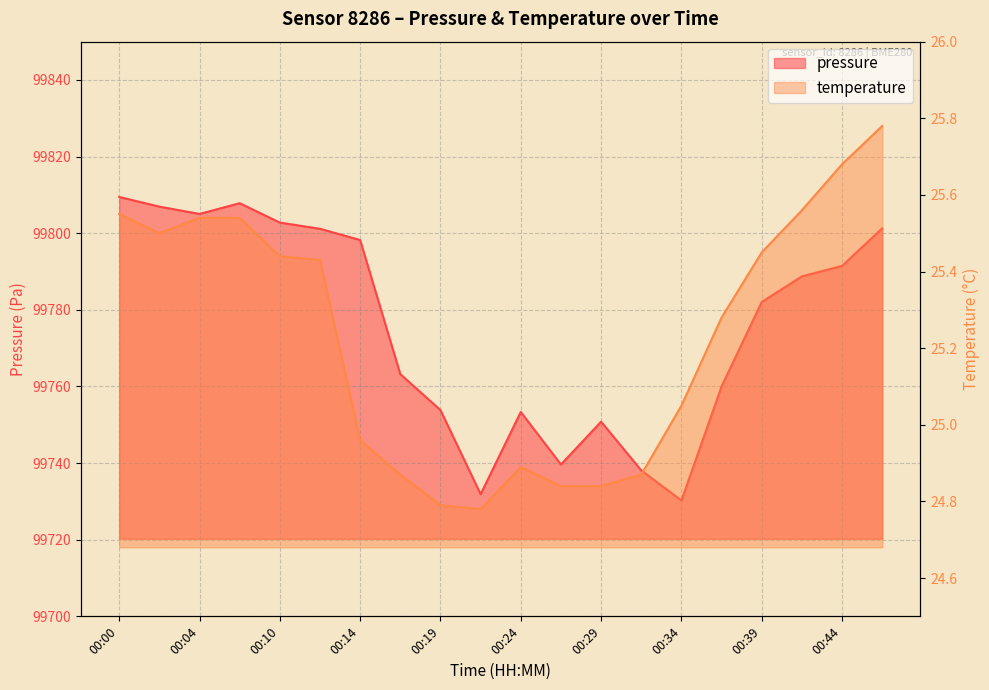

Reading right to left, what are all the values shown in this chart?

pressure: 00:46=99801.3	00:44=99791.5	00:41=99788.8	00:39=99782.1	00:37=99760.0	00:34=99730.2	00:31=99738.1	00:29=99750.8	00:27=99739.6	00:24=99753.3	00:22=99731.9	00:19=99753.8	00:17=99763.2	00:14=99798.2	00:12=99801.2	00:10=99802.8	00:07=99807.8	00:04=99805.0	00:02=99806.9	00:00=99809.5
temperature: 00:46=25.8	00:44=25.7	00:41=25.6	00:39=25.4	00:37=25.3	00:34=25.1	00:31=24.9	00:29=24.8	00:27=24.8	00:24=24.9	00:22=24.8	00:19=24.8	00:17=24.9	00:14=25.0	00:12=25.4	00:10=25.4	00:07=25.5	00:04=25.5	00:02=25.5	00:00=25.6